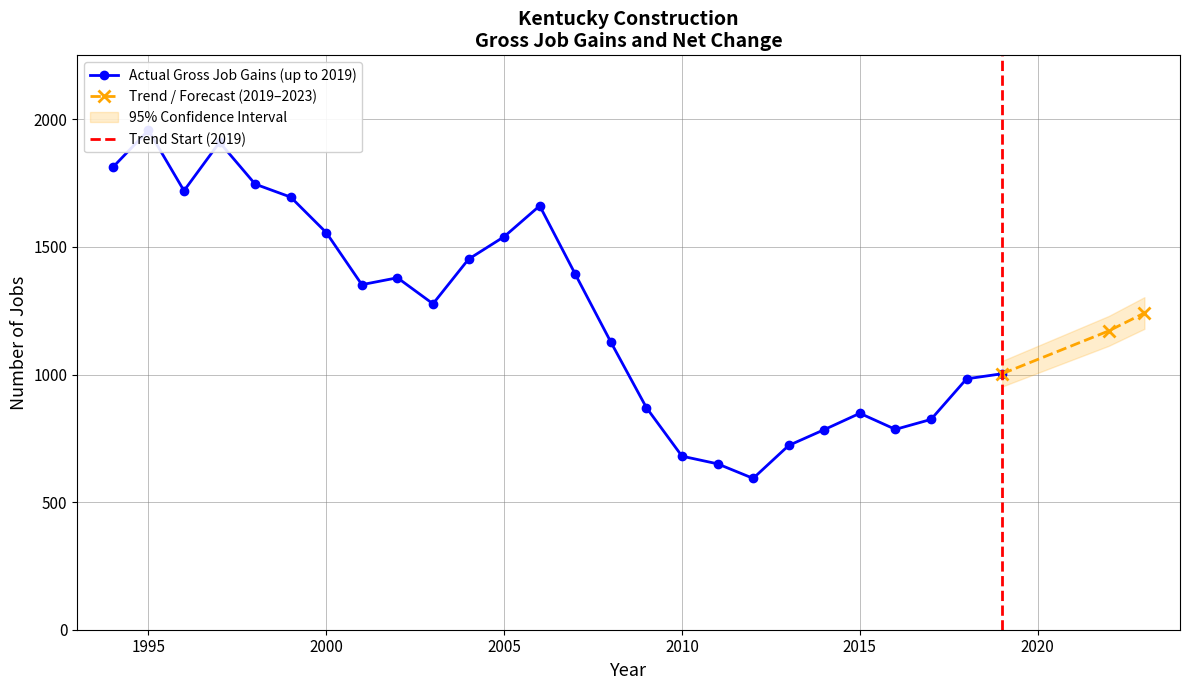

In Gross Job Gains (Total), how many points are lower than both neighbors (excluding endpoints)?

5